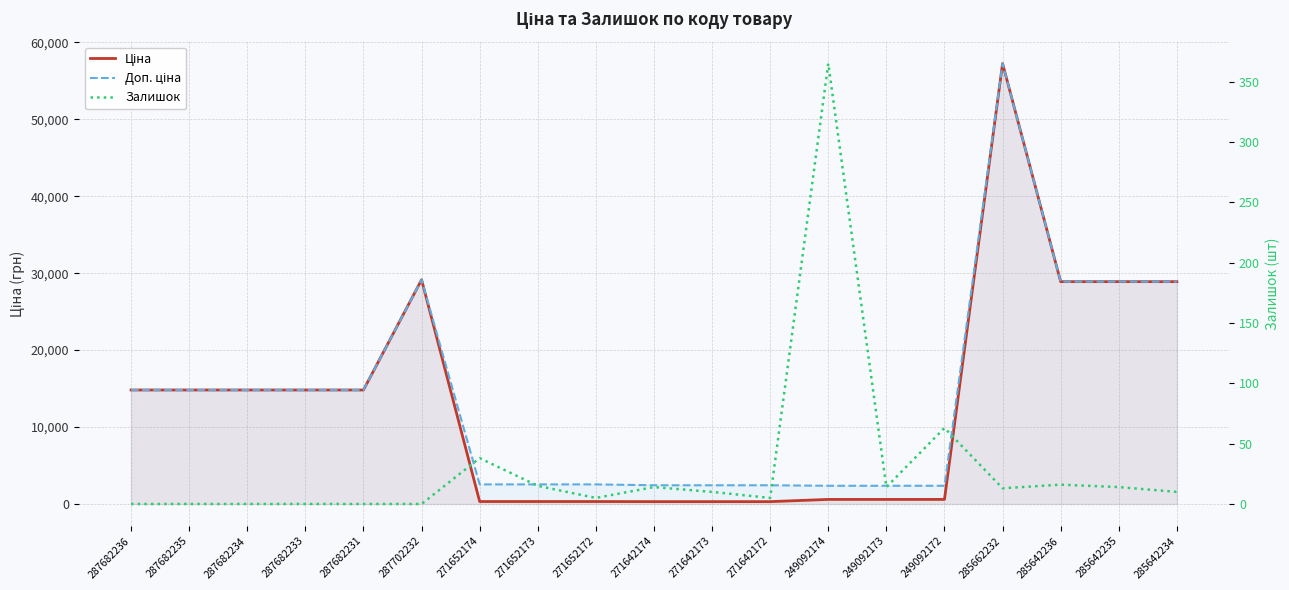

What position from the left is 287682235?

2